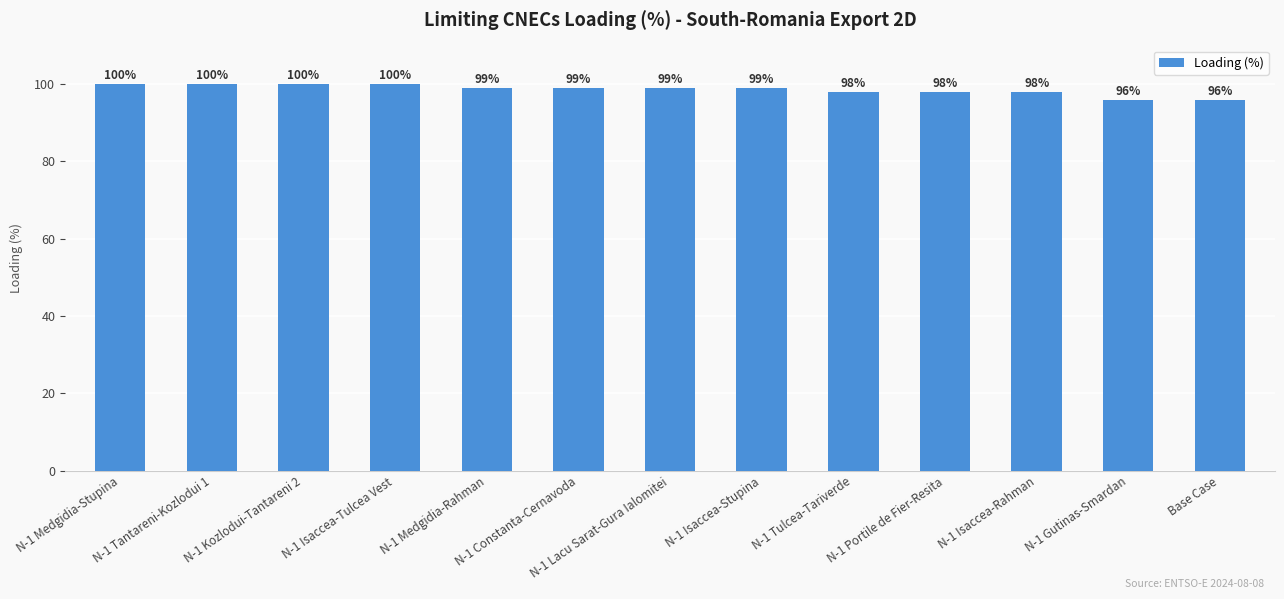

How many categories are shown in the chart?

13